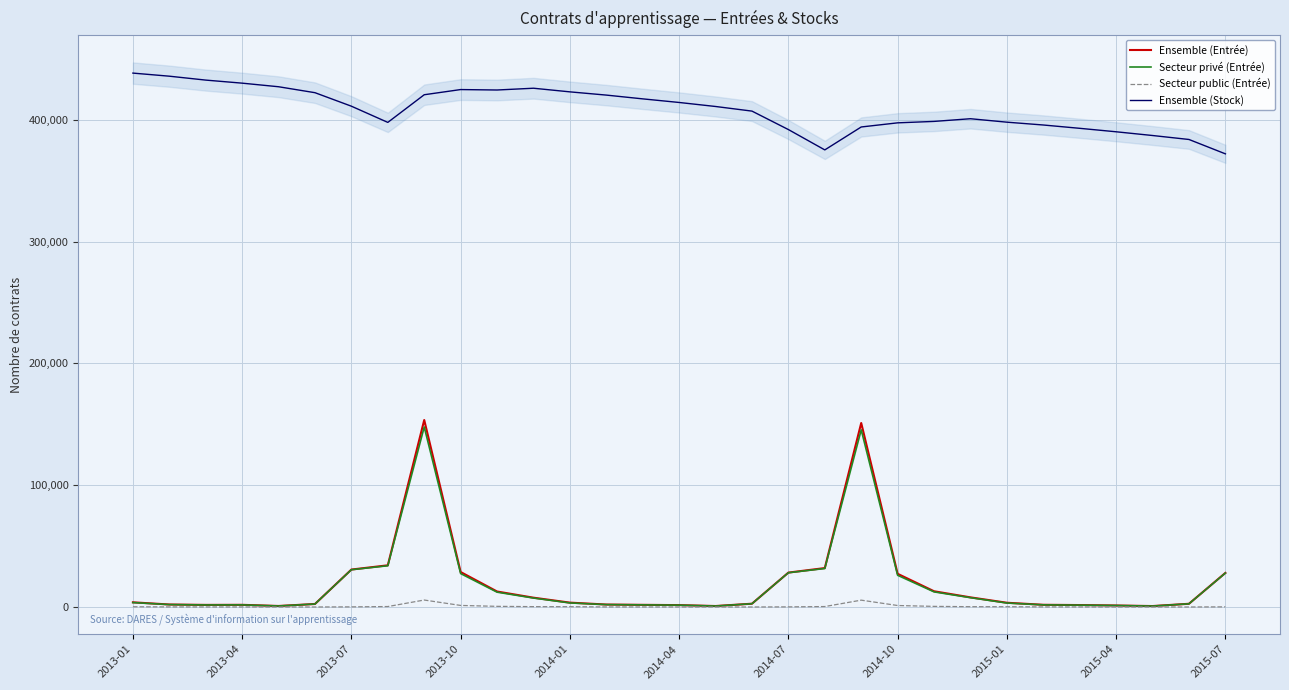

The value of Ensemble (Stock) at 2014-07 is 391990. True or false?

True